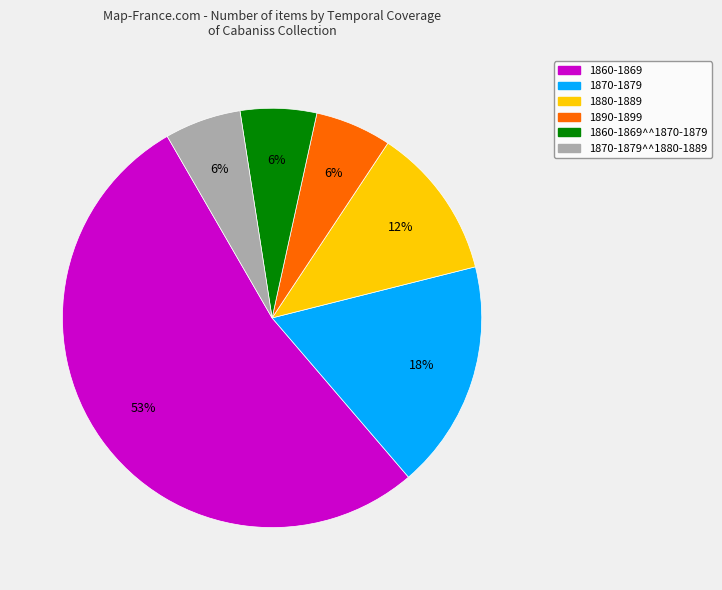

To the nearest percent, what is the combined percentage of 1860-1869^^1870-1879 and 1890-1899?

12%